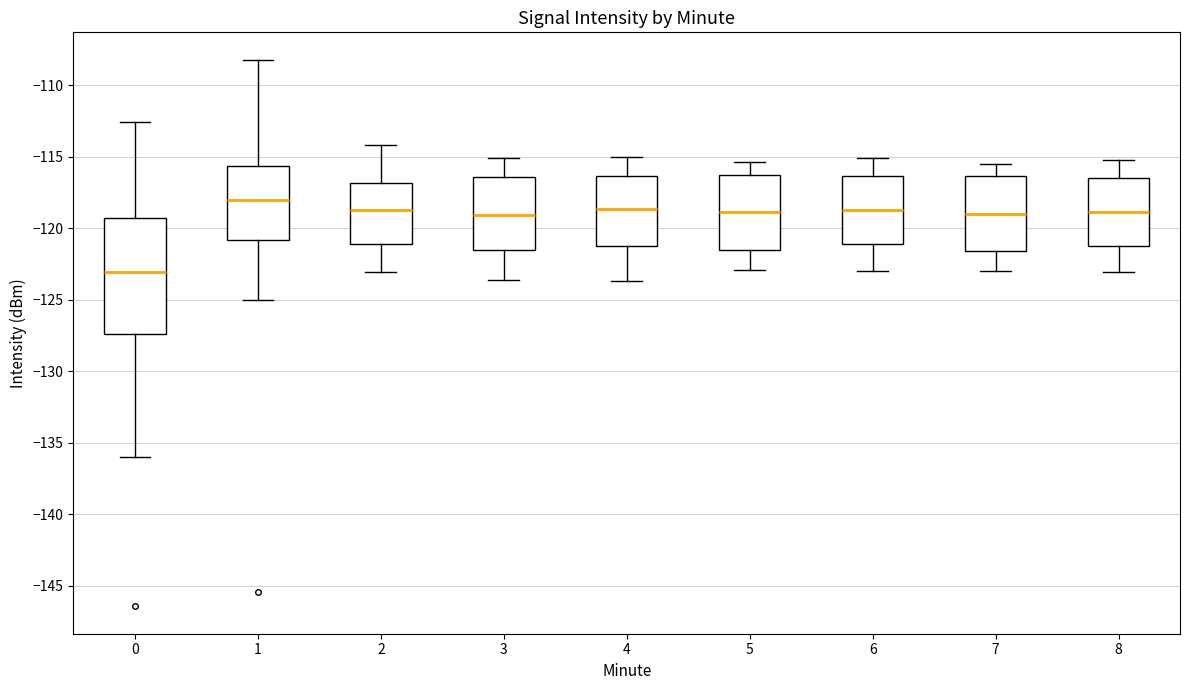

Where does the median line of the box at x = 5 sit on the y-axis? The values are not printed on the chart, so give them approximately, as read against the axis.

-119.0